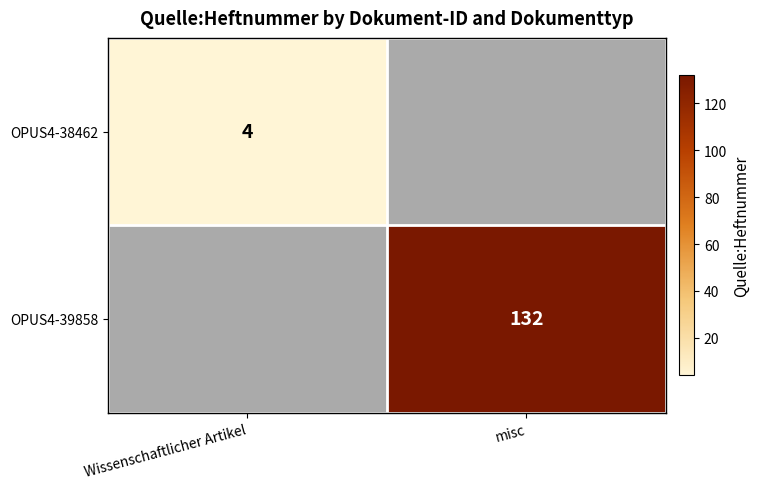

Is it true that OPUS4-38462 equals 4 at Wissenschaftlicher Artikel?

True